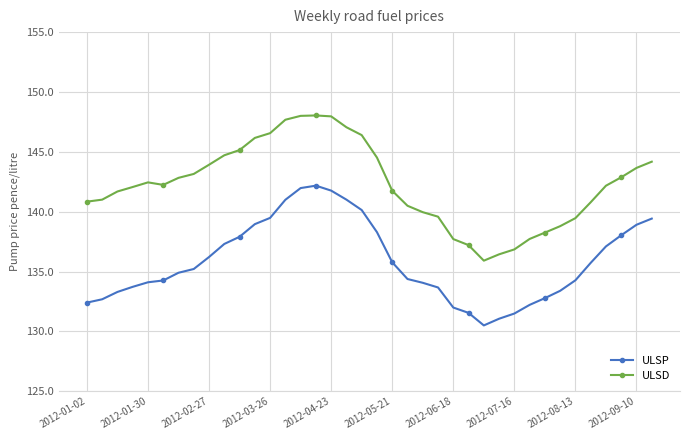

True or false: ULSP and ULSD cross at least once.

False